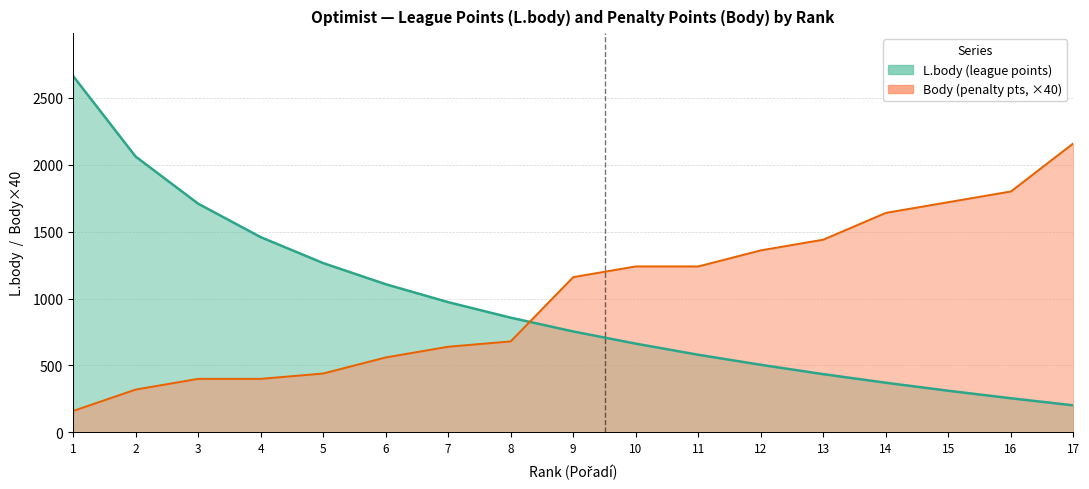

How many lines are shown in the chart?

2